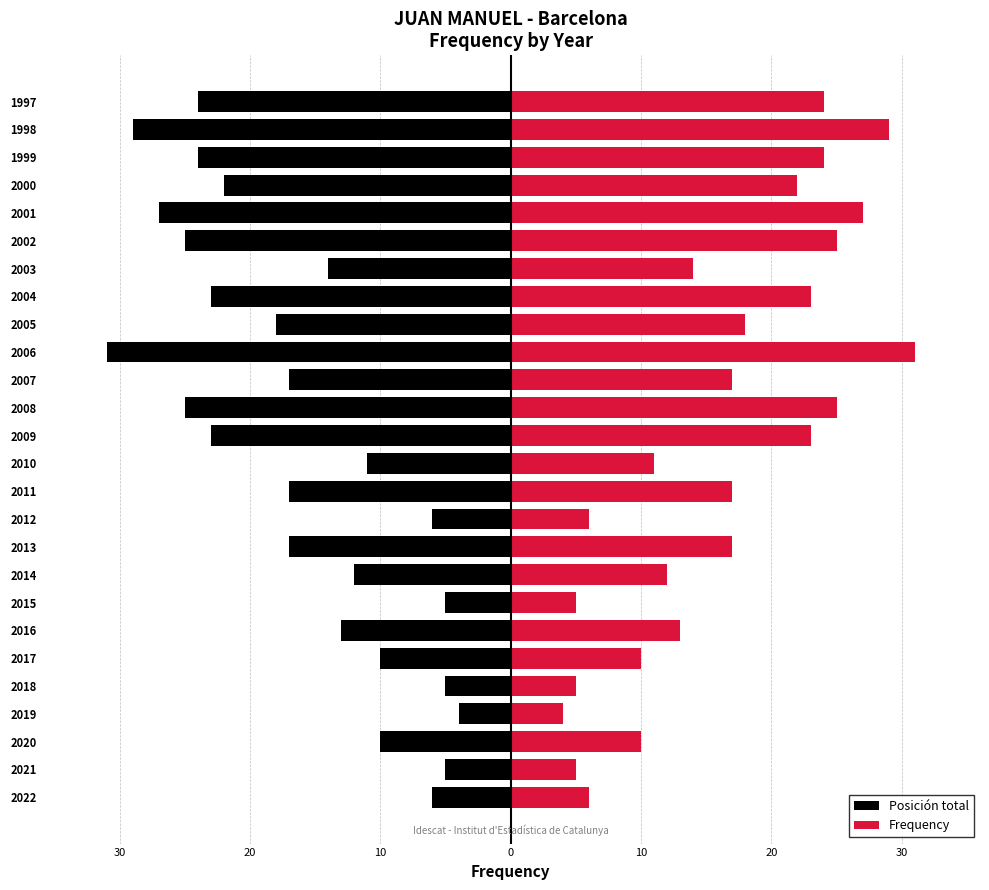

How many values in the Frequency series exceed 17?

11